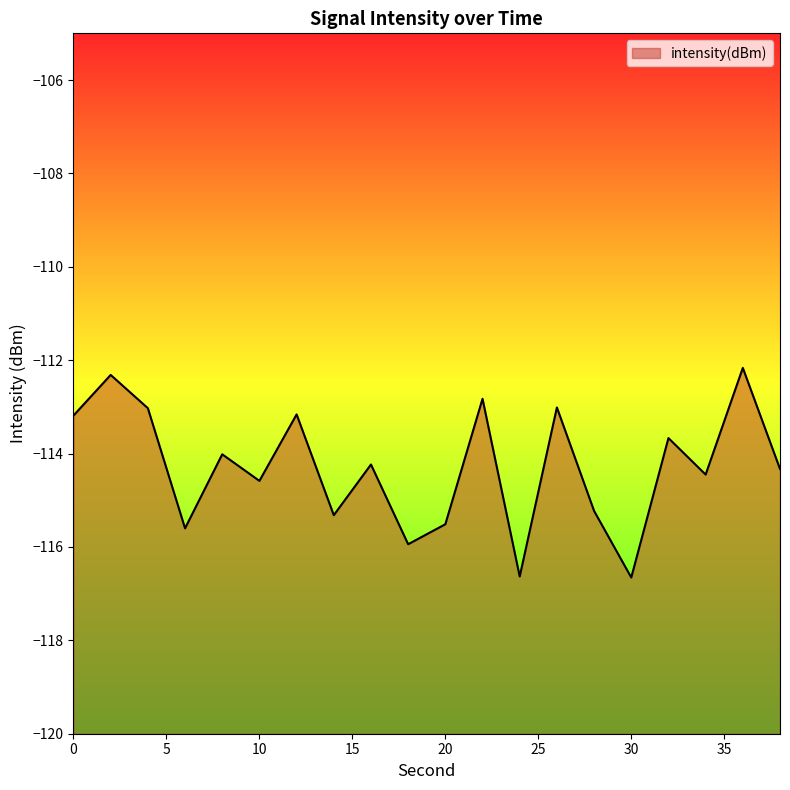

What is the change in value from 30 to 32?

+3.0